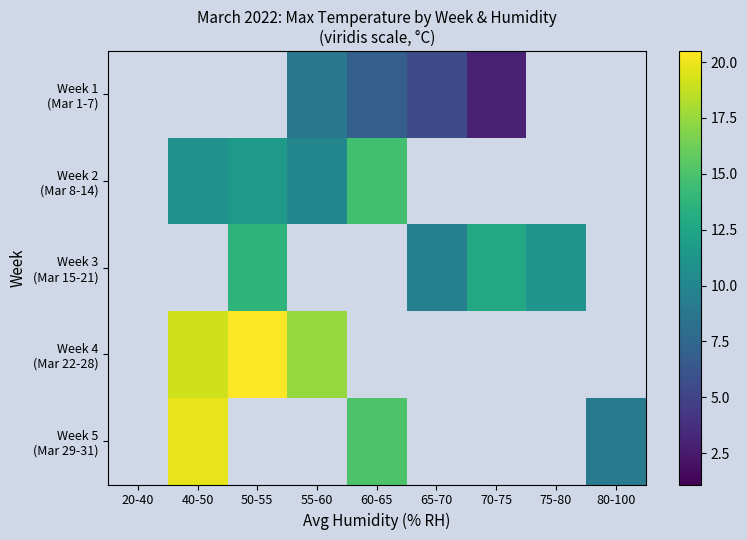

Where does the Week 1 (Mar 1-7) series first go above 7?

55-60